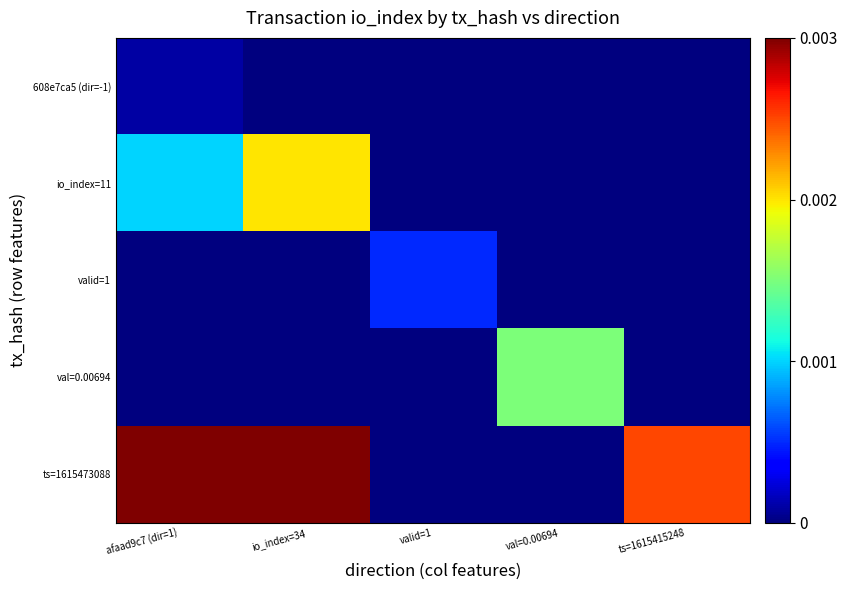

Which series changed the most between valid=1 and ts=1615415248?

ts=1615473088